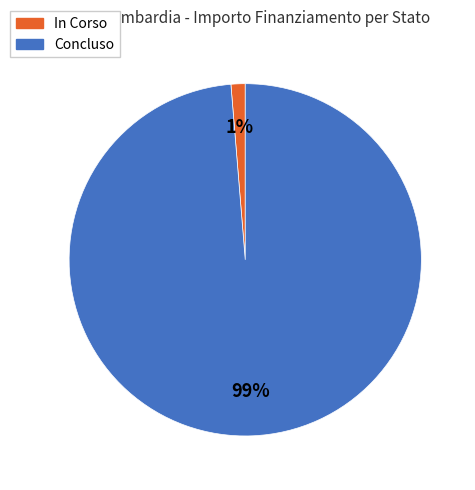

Which slice is the smallest?

In Corso